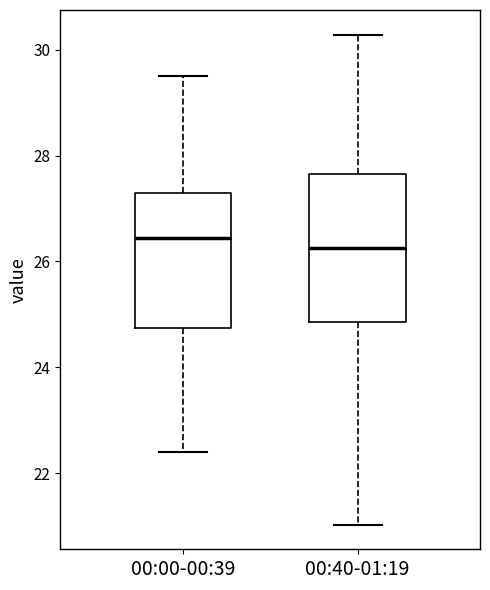

Reading left to right, transcribe this box plot: for each box, give where its median line is, the range the box spans, and where its two whiskers end, as read against the y-axis. The values are not printed on the chart, so give them approximately, as read against the axis.

00:00-00:39: median 26.4, box 24.8 to 27.4, whiskers 22.4 to 29.6
00:40-01:19: median 26.2, box 24.8 to 27.6, whiskers 21.0 to 30.2